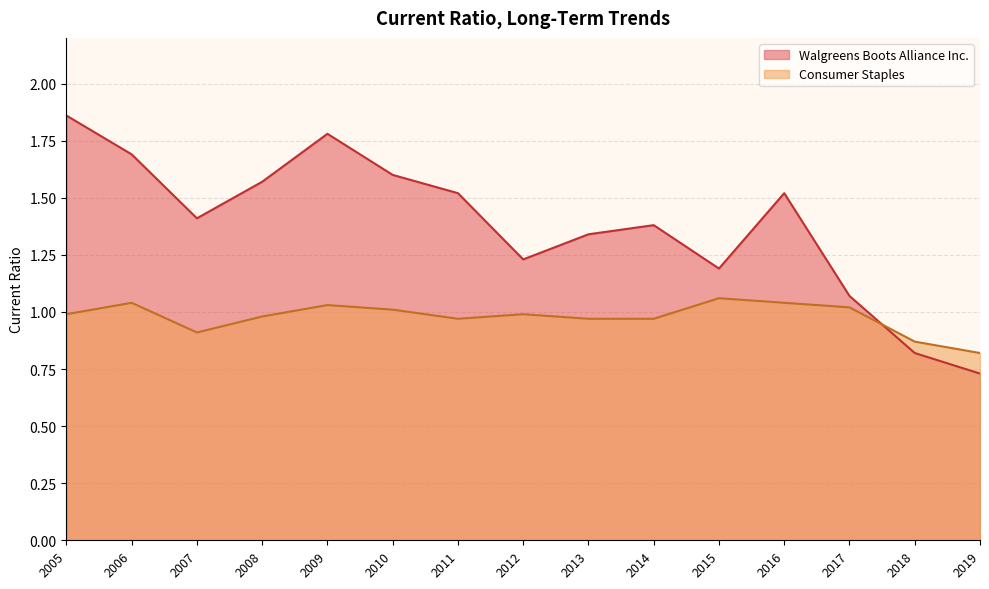

Between 2016 and 2008, which is larger?

2008